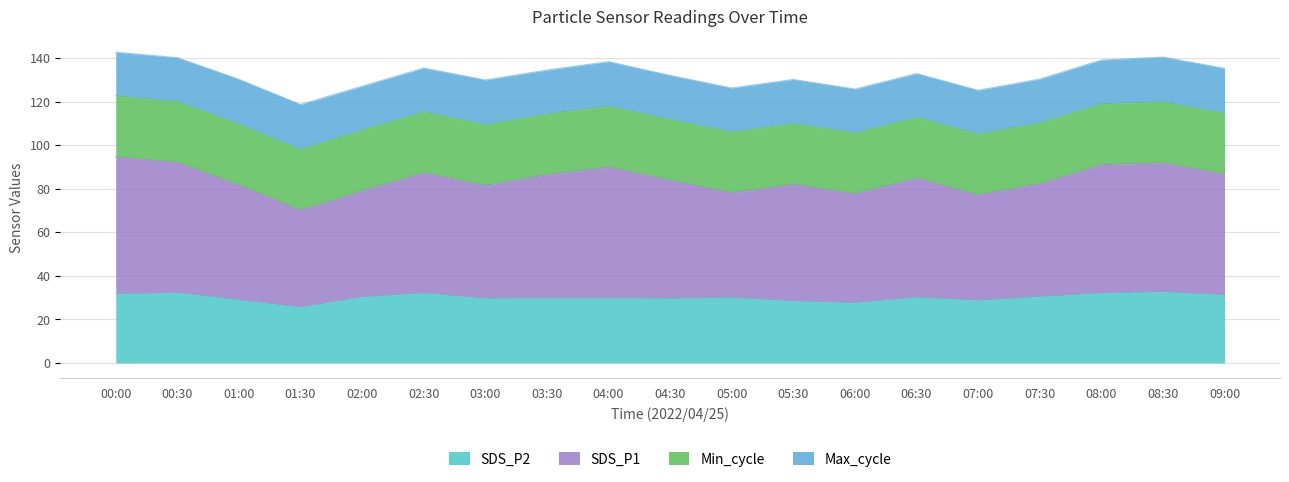

What is the minimum value for SDS_P2?

25.6